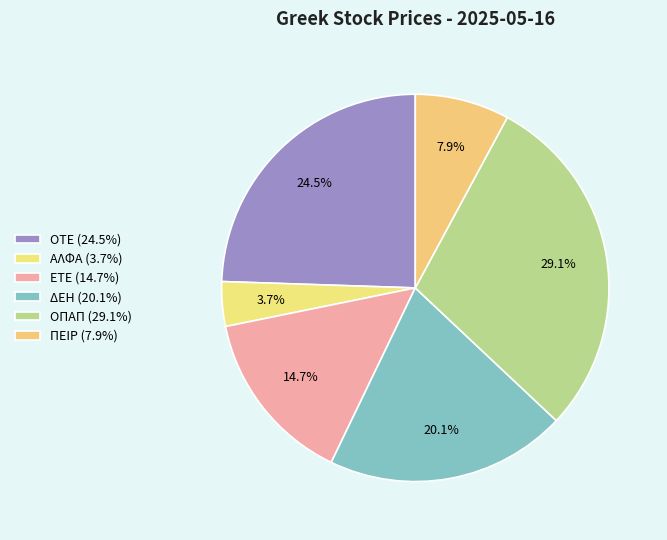

Which has a higher value, ΔΕΗ or ΕΤΕ?

ΔΕΗ